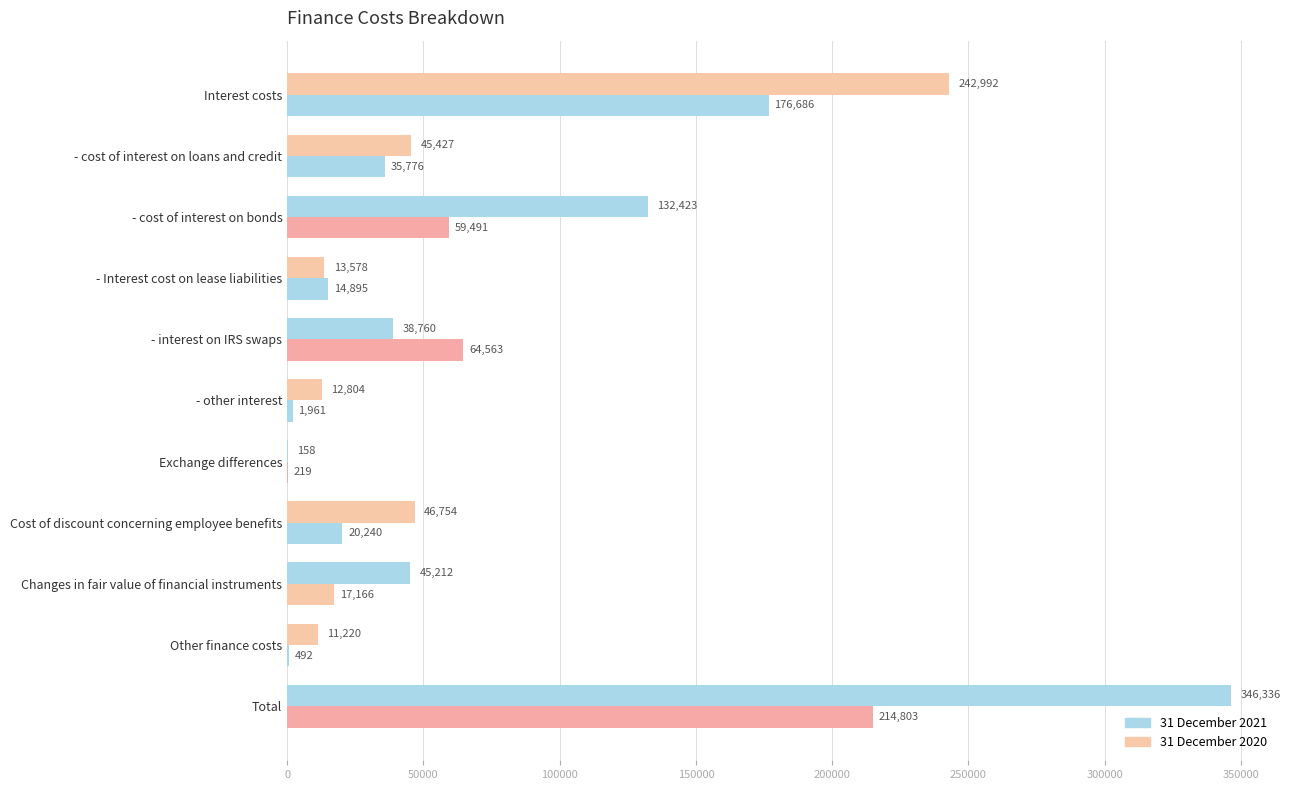

How many series are shown in this chart?

2